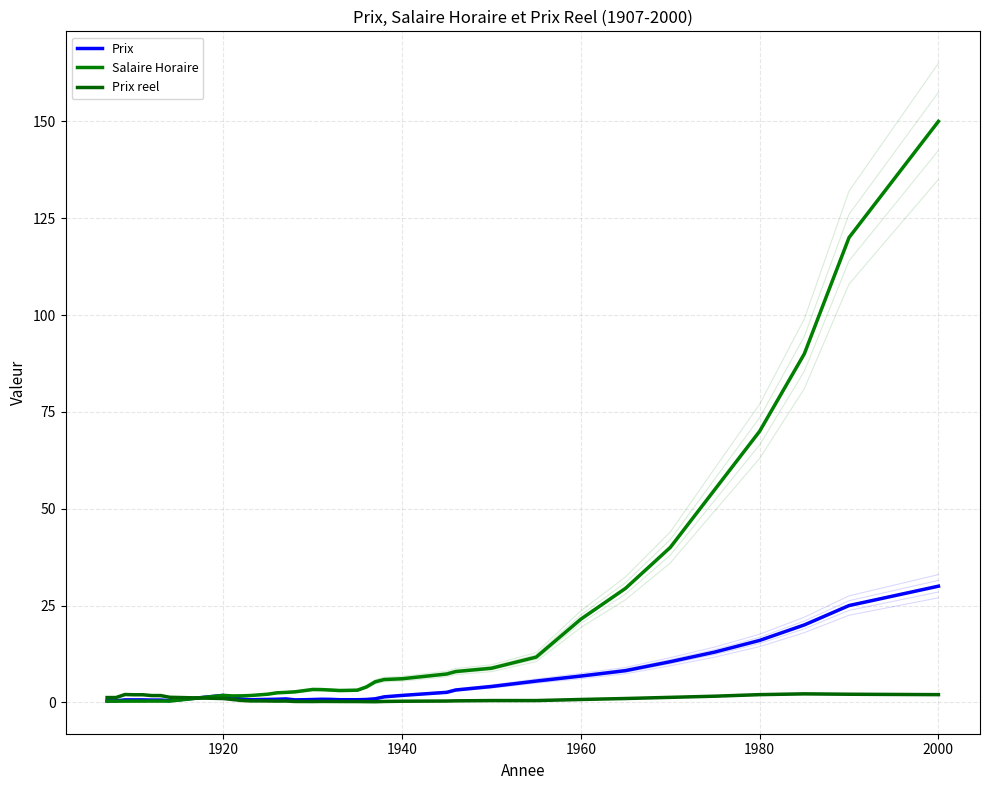

How many interior local valleys does the Salaire Horaire series have?

2